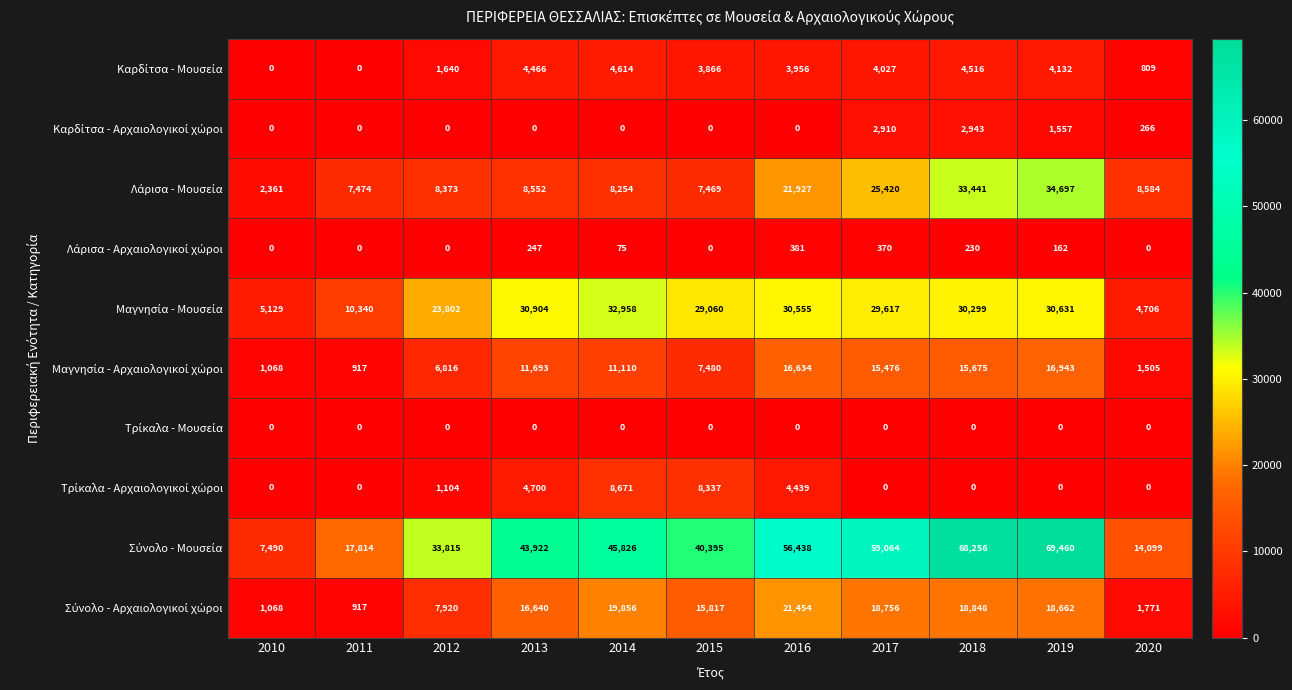

What is the spread (max minus min) of values at 2018?

68256